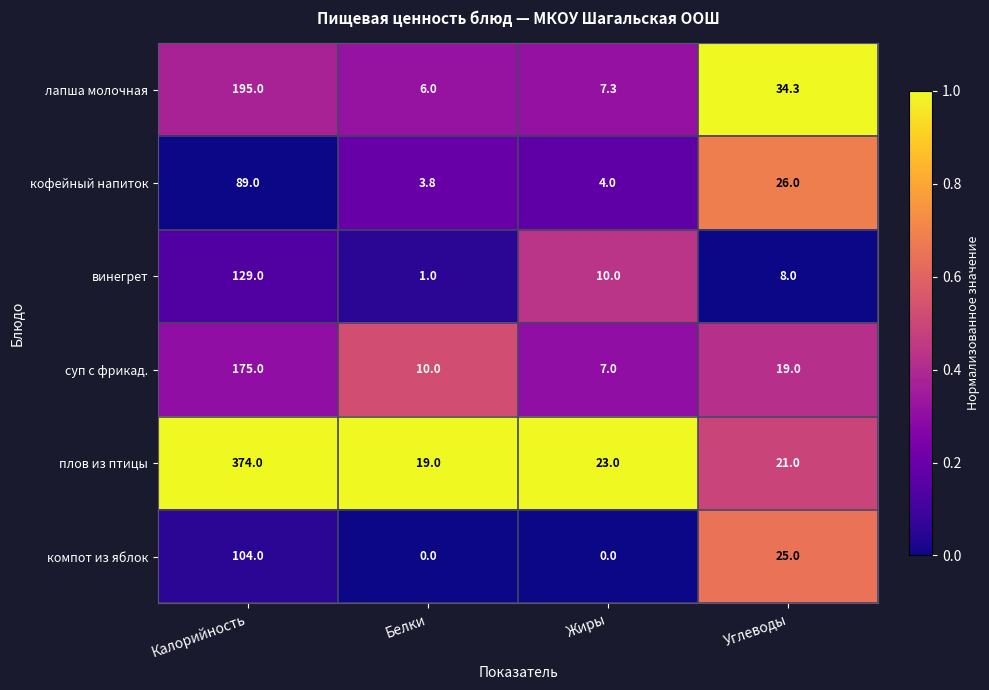

The винегрет series shows 1.0 at Белки. True or false?

True